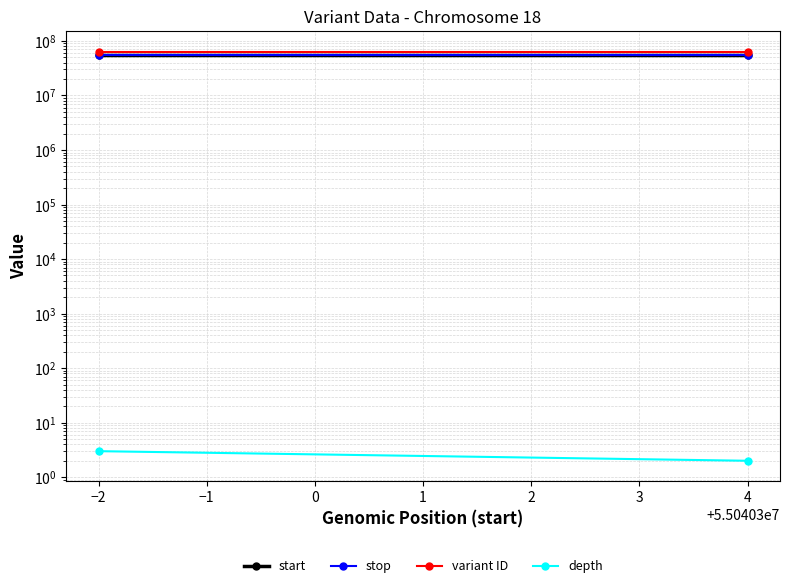

What is the minimum value shown in the chart?

2